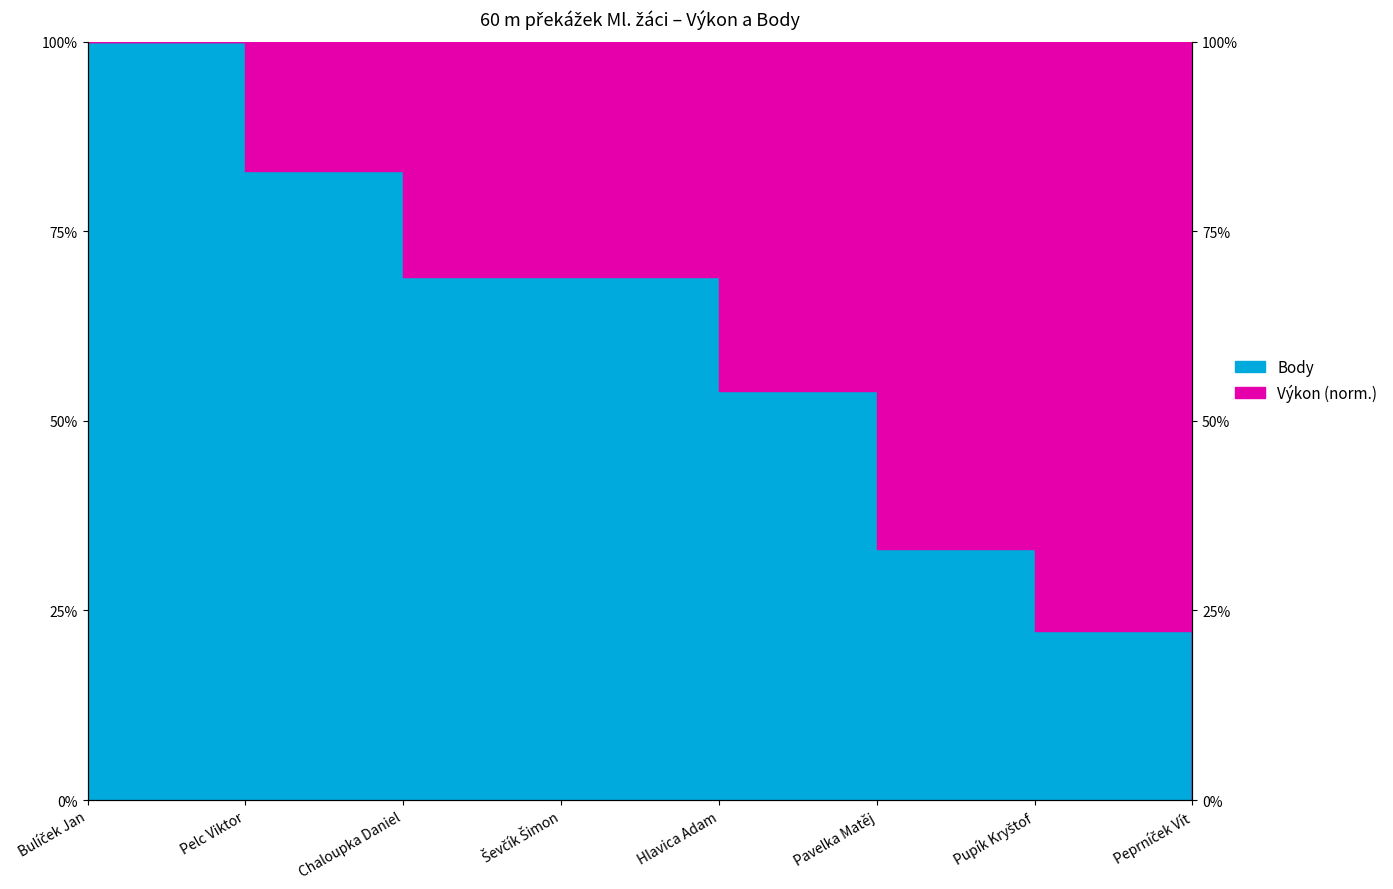

What is the sum of the values at Peprníček Vít and Pavelka Matěj?

33.2